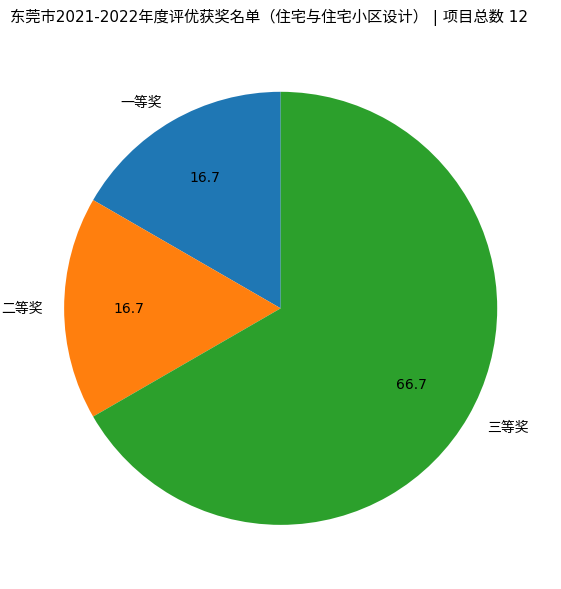

How many slices are in this pie chart?

3